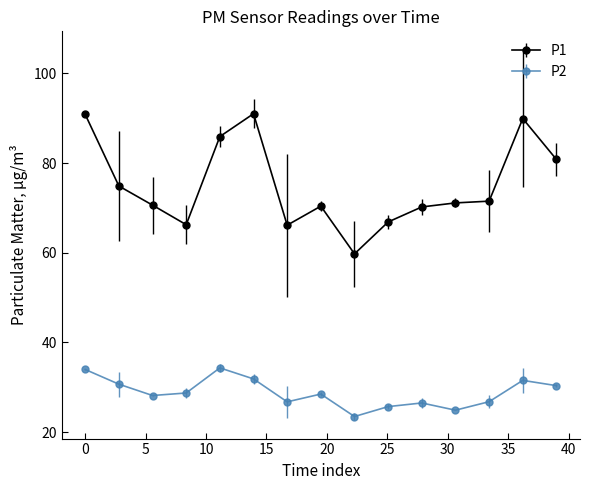

Which series has the largest total across all categories?

P1